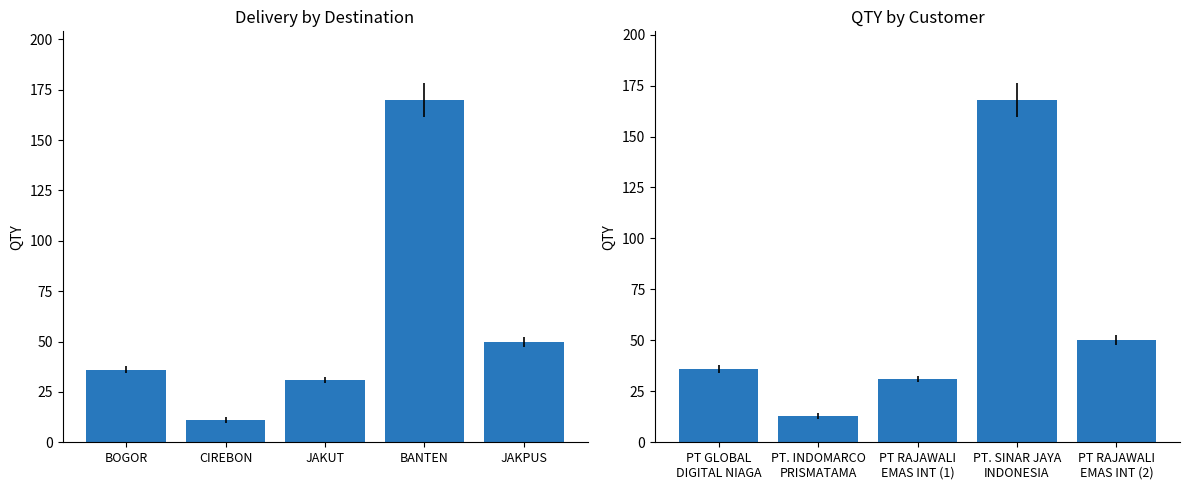

How many groups of bars are there?

5